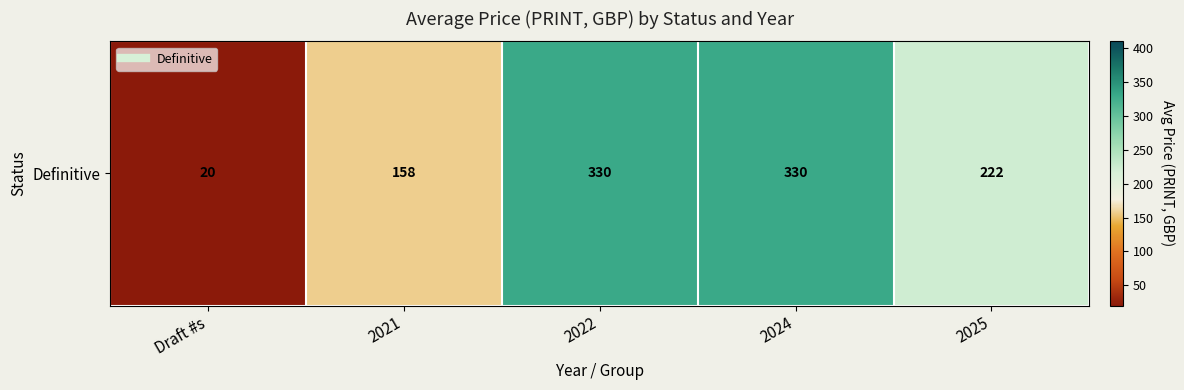

What is the difference between the second highest and minimum values?

310.0